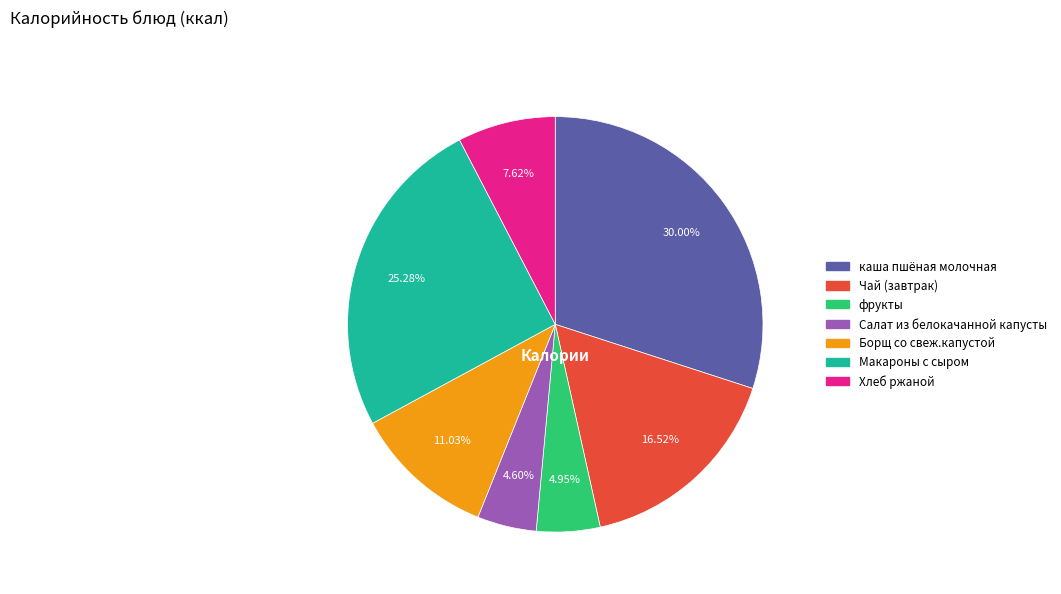

Between Хлеб ржаной and Салат из белокачанной капусты, which is larger?

Хлеб ржаной